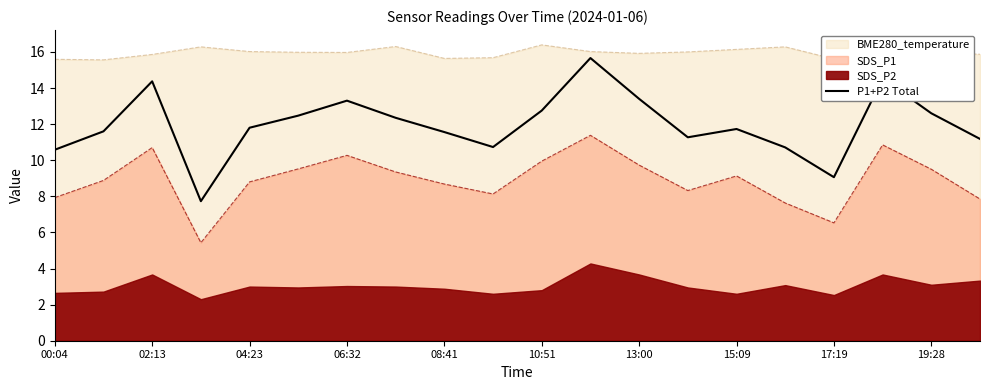

Is the value of SDS_P1 at 04:23 greater than the value of P1+P2 Total at 15:09?

No